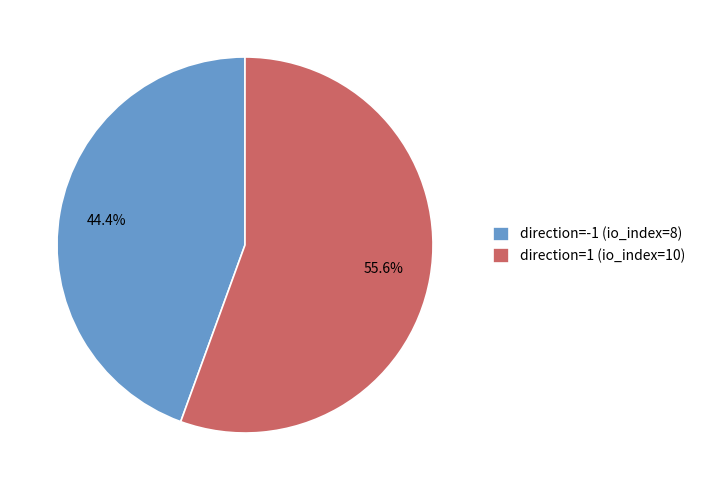

Is direction=-1 (io_index=8) the majority of the pie?

No